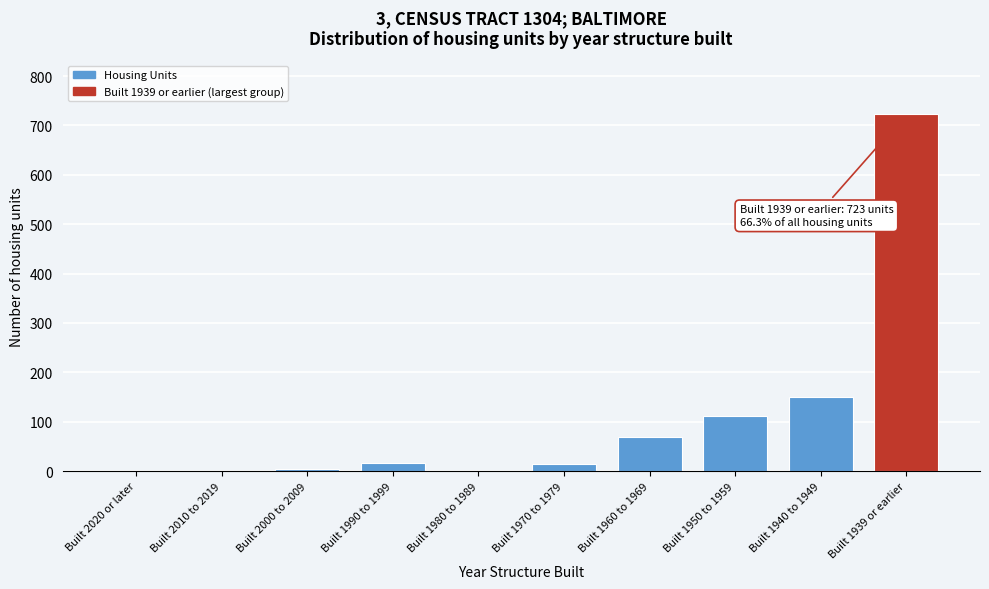

True or false: the data shows 153 at Built 1950 to 1959.

False